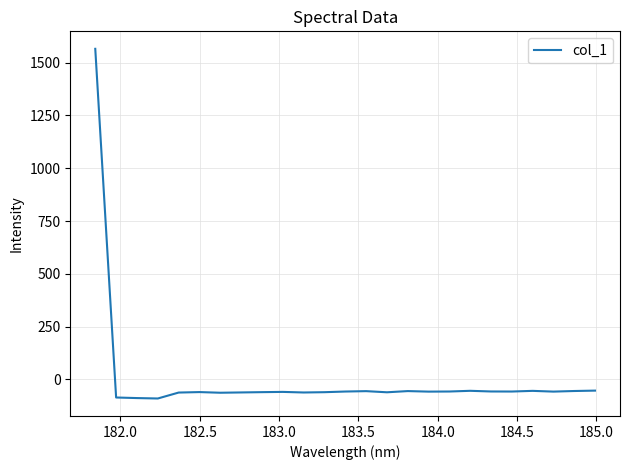

What is the maximum value shown in the chart?

1565.5